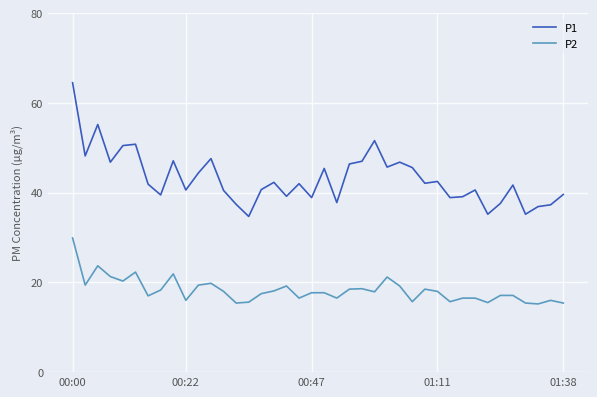

Which series has the largest total across all categories?

P1